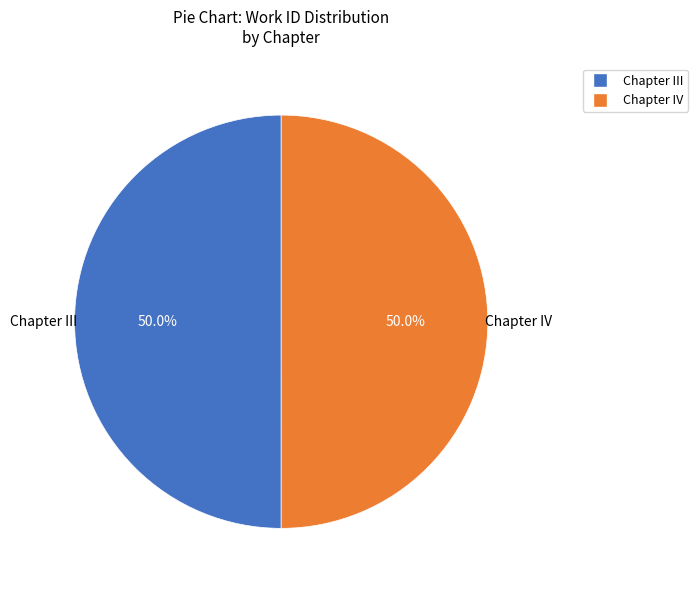

Approximately how many times larger is the value at Chapter III compared to Chapter IV?

1.0